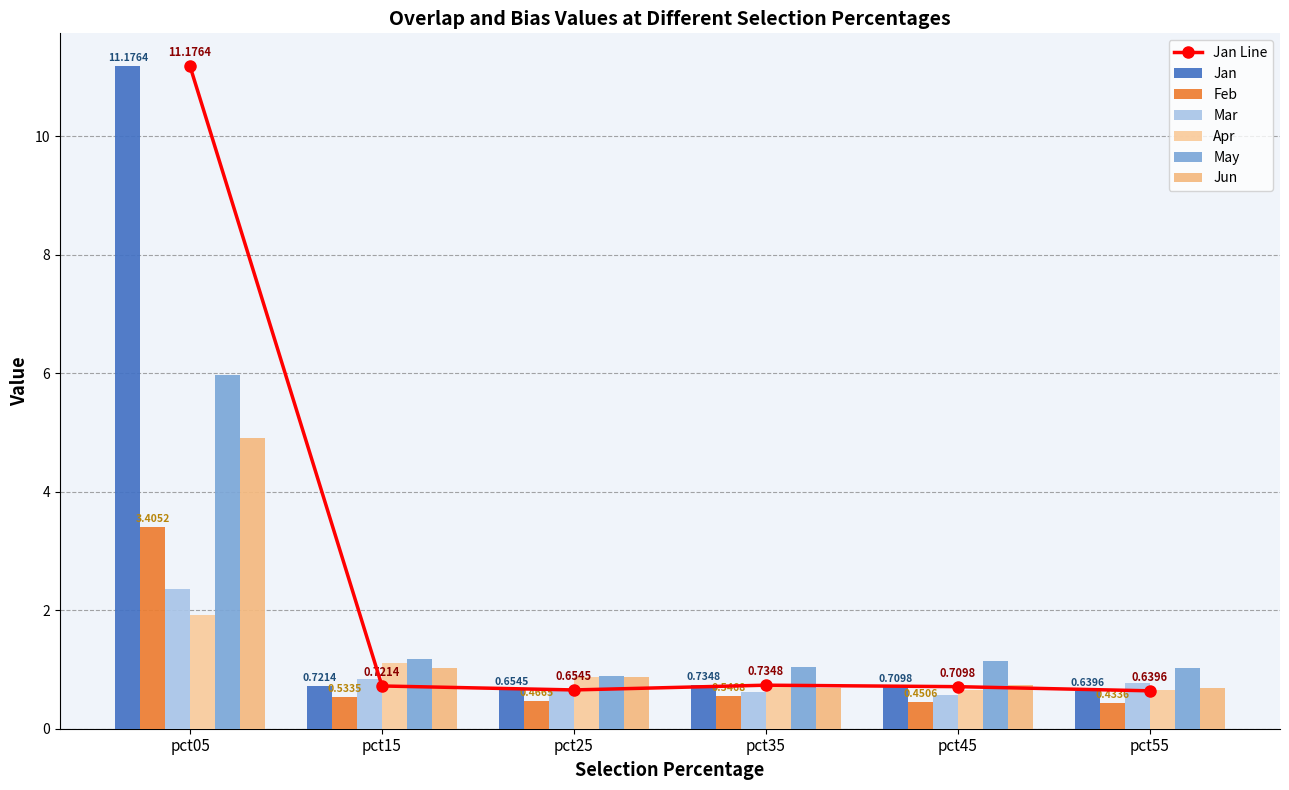

Which series changed the most between pct15 and pct55?

Apr